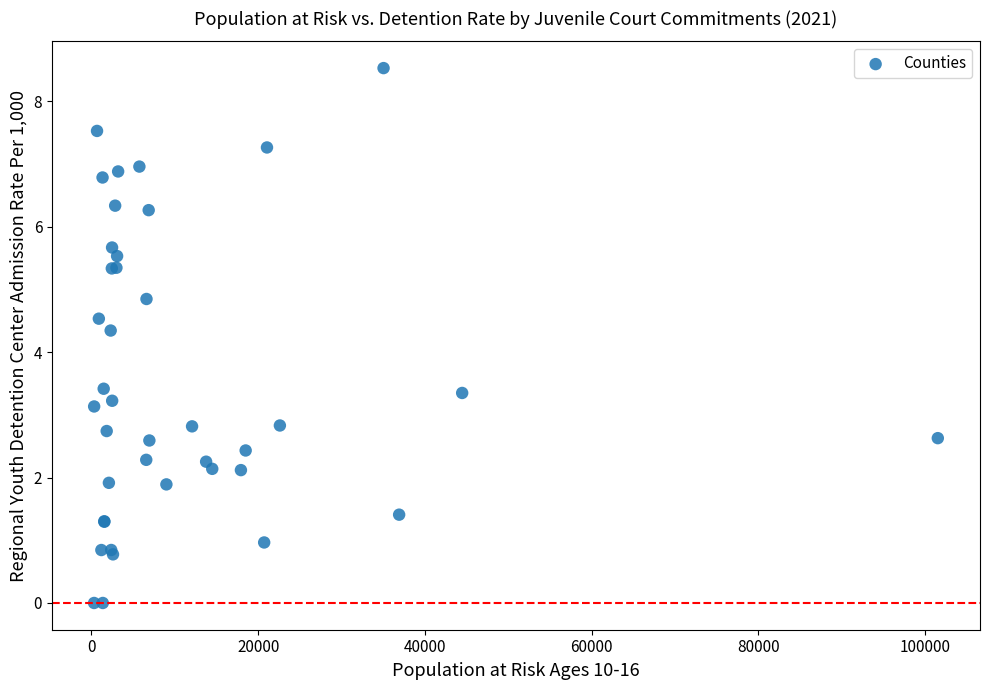

What Y value in the scatter plot is closest to 4?

4.3